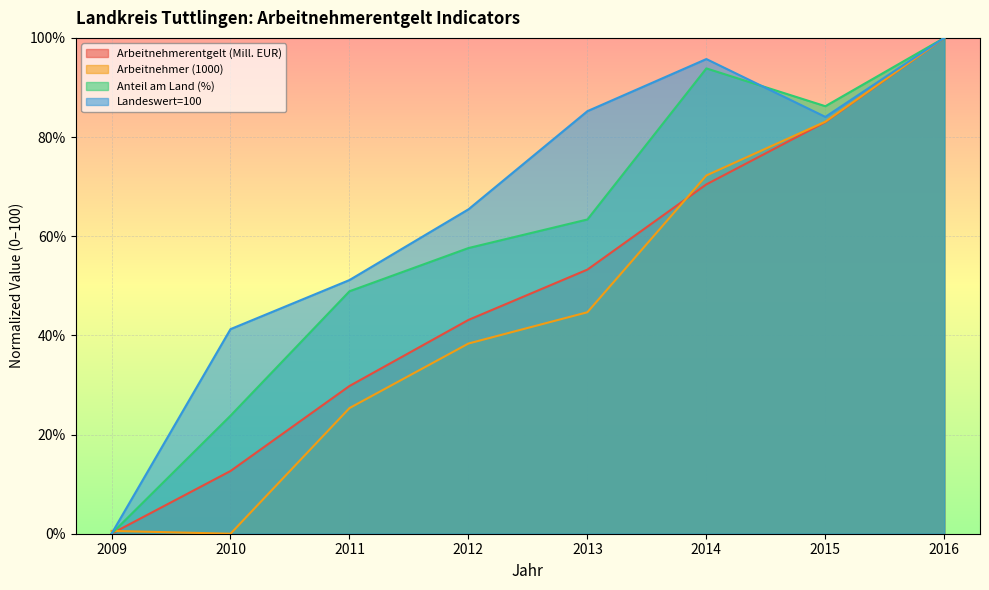

True or false: Arbeitnehmerentgelt (Mill. EUR) has a value of 83.0 at 2015.

True